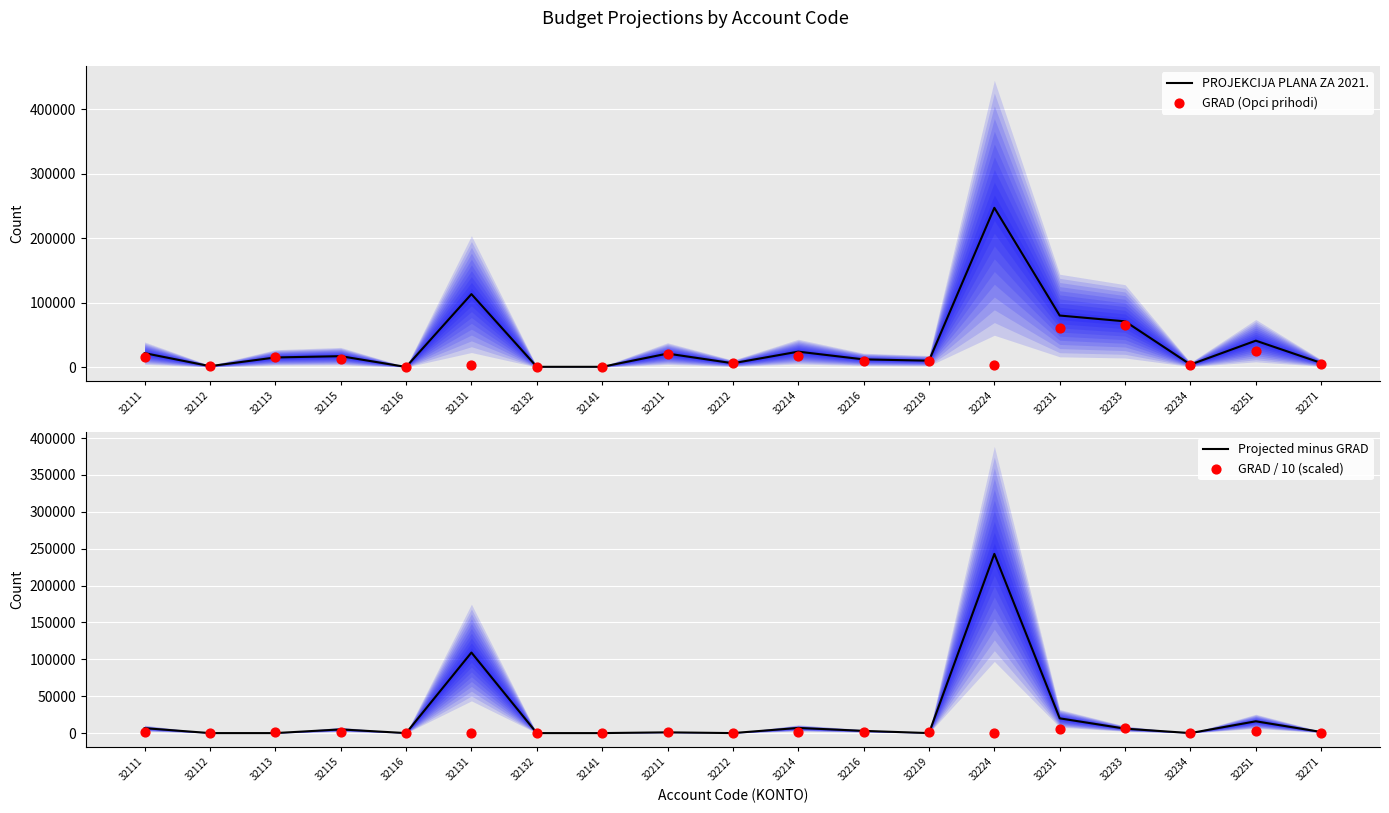

Which series has the largest total across all categories?

PROJEKCIJA PLANA ZA 2021.